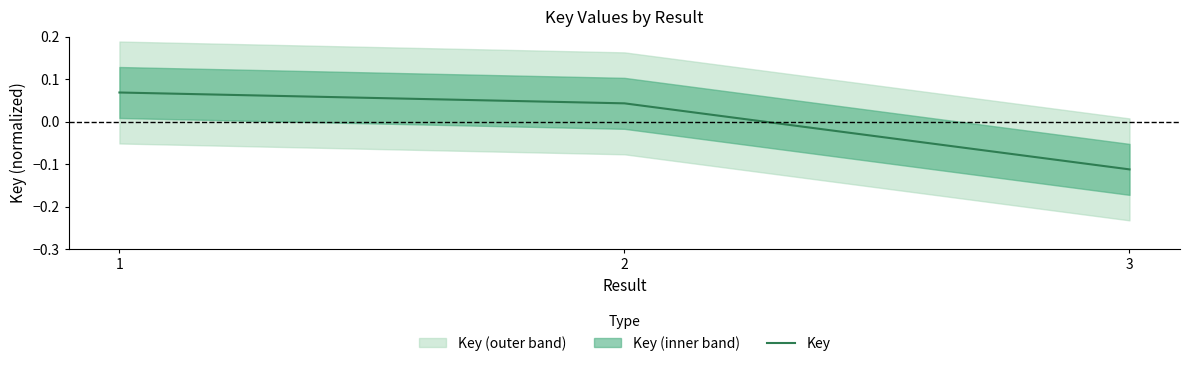

At which category does the chart reach its minimum across all series?

3